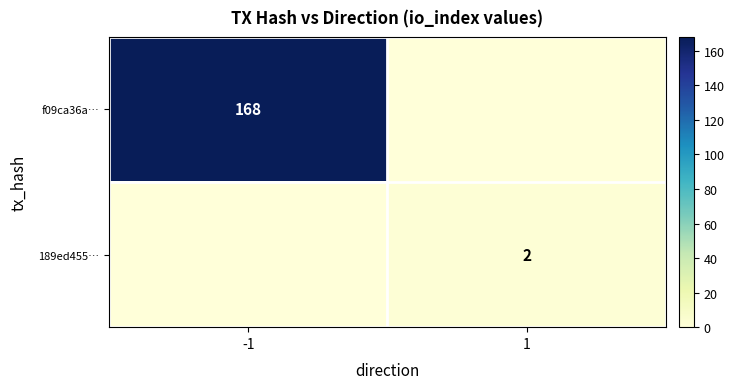

Is it true that 189ed455… equals 3 at 1?

False